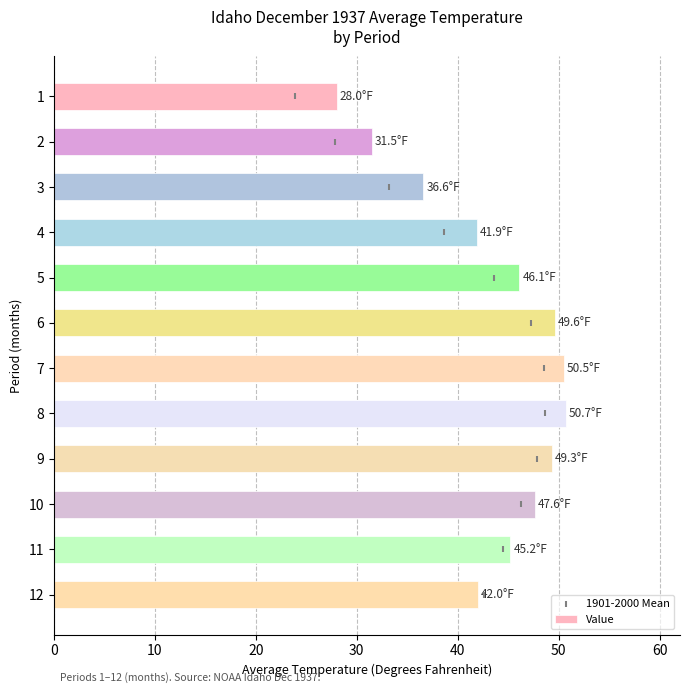

Which series has the largest total across all categories?

Value